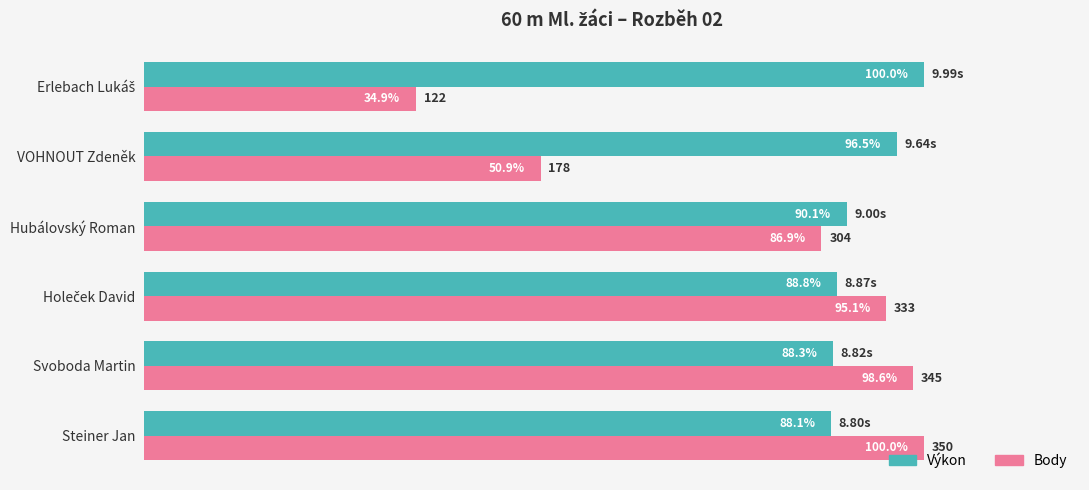

Which series has the largest total across all categories?

Výkon